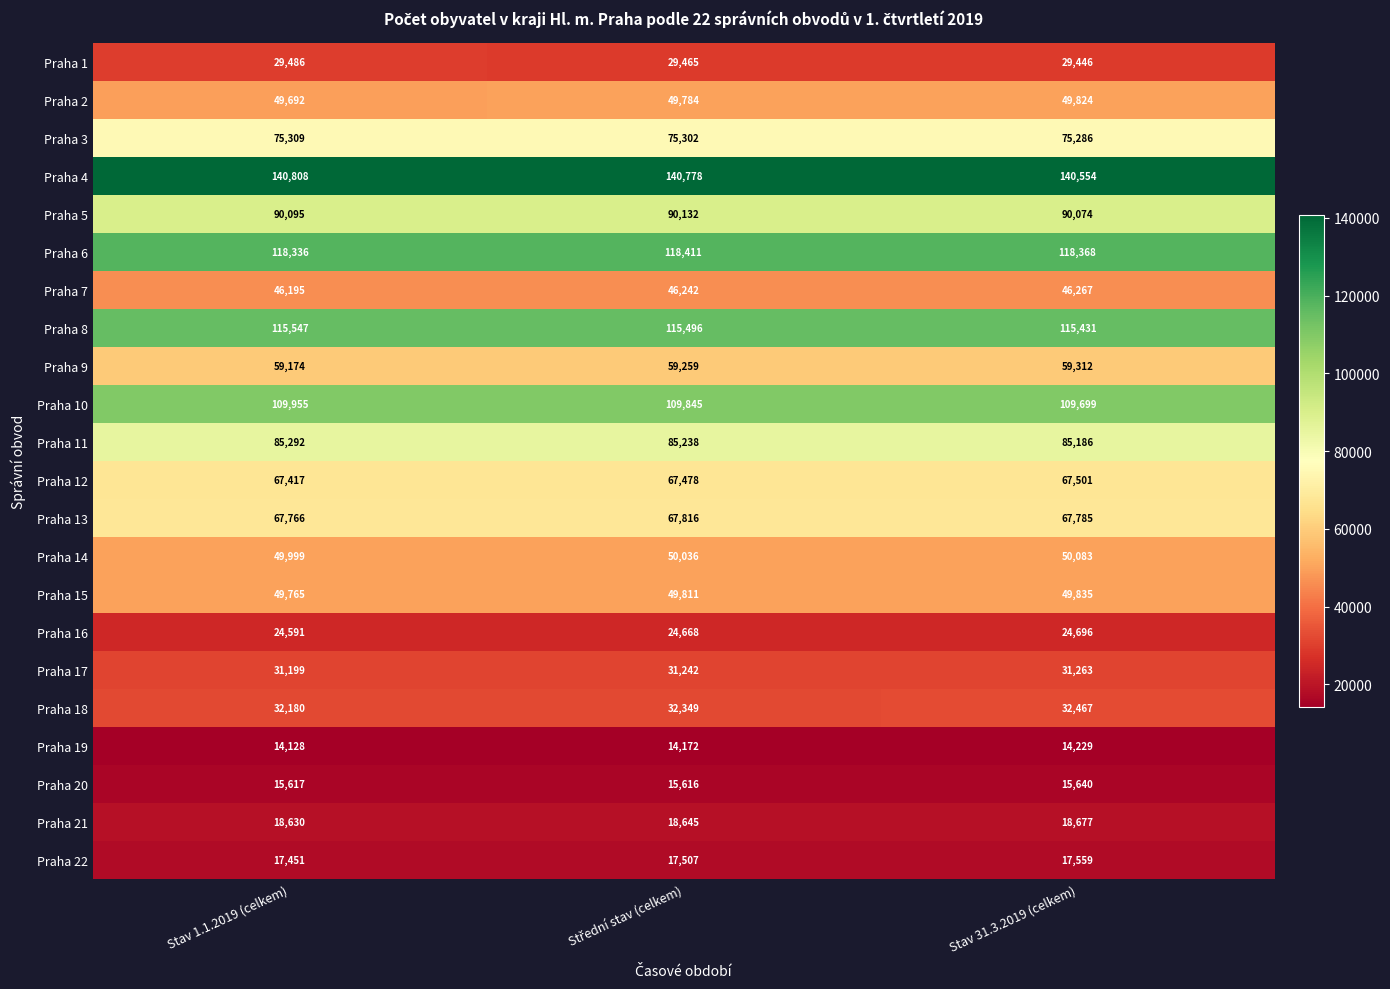

How many Praha 21 values are between 18630 and 18677?

3